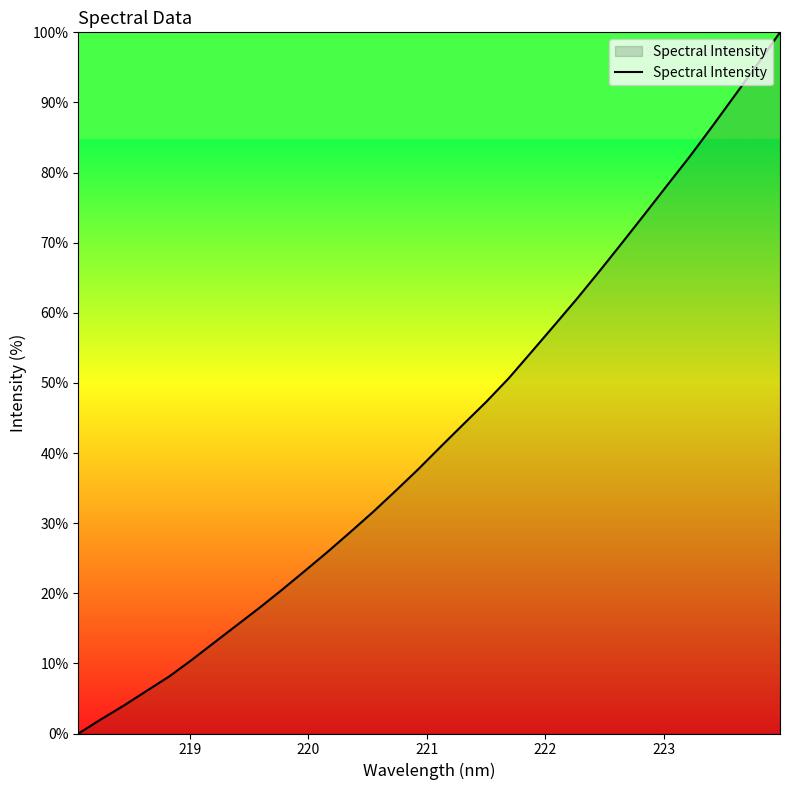

What is the difference between the maximum and minimum values?

100.0